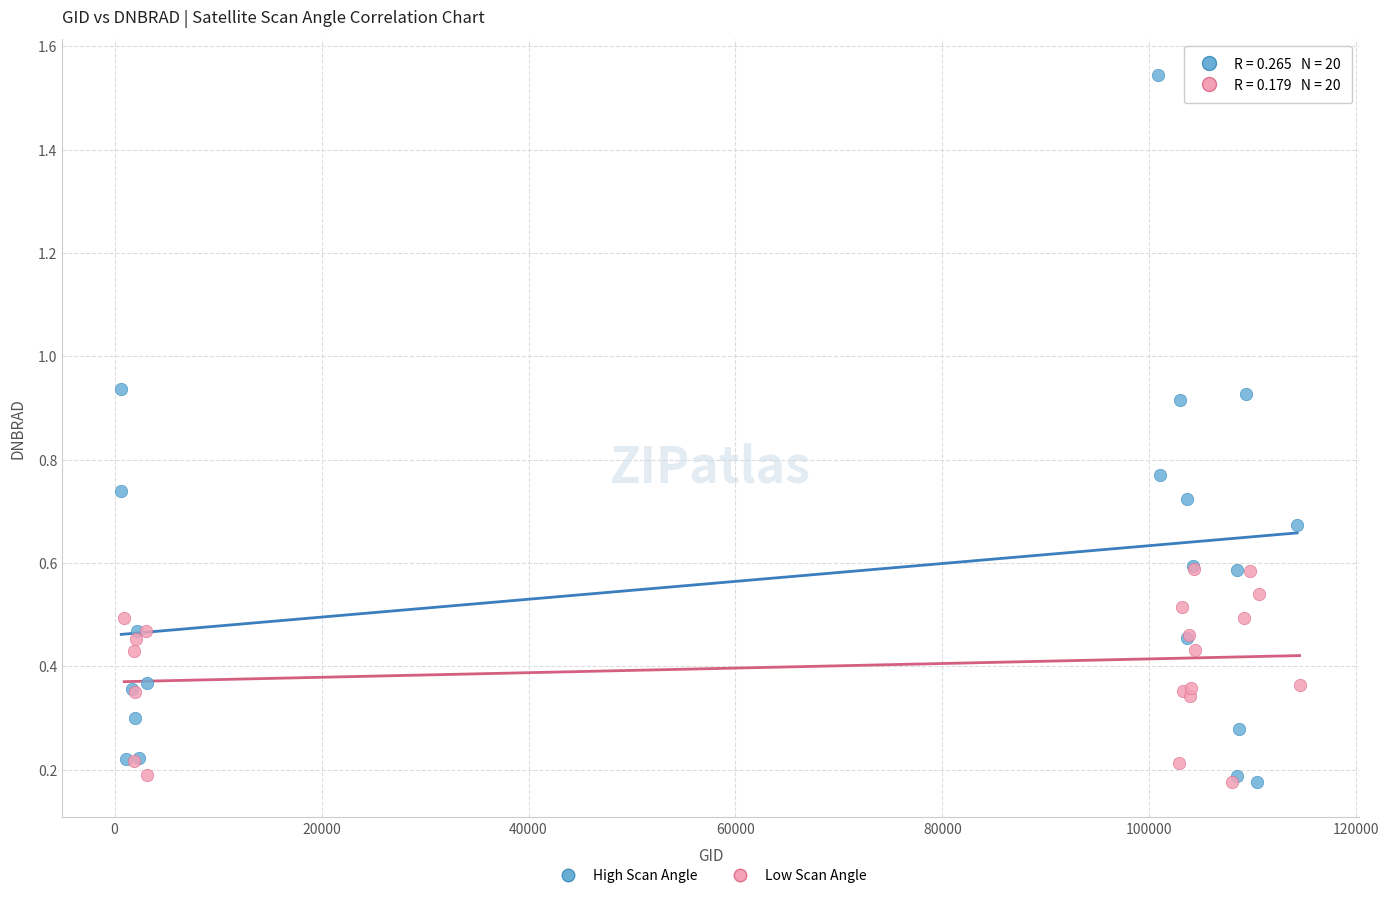

Which series has the widest spread of Y values?

High Scan Angle